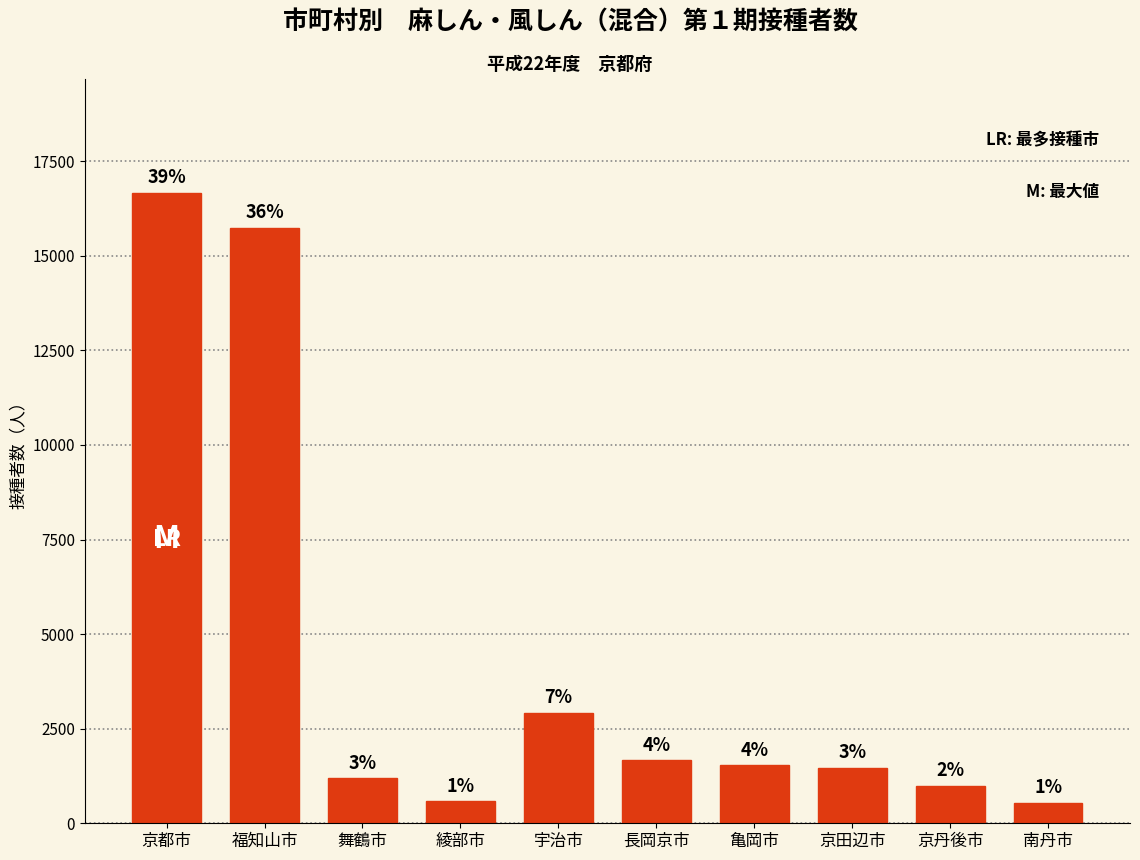

What is the value of the 1st bar from the left?

16671